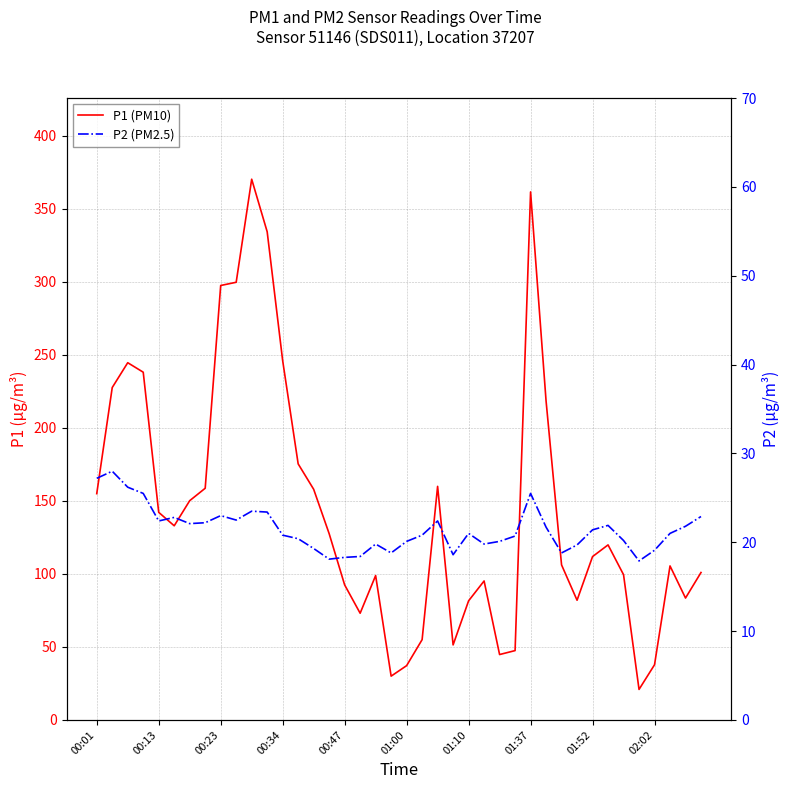

At how many categories does at least one series exceed 300?

3